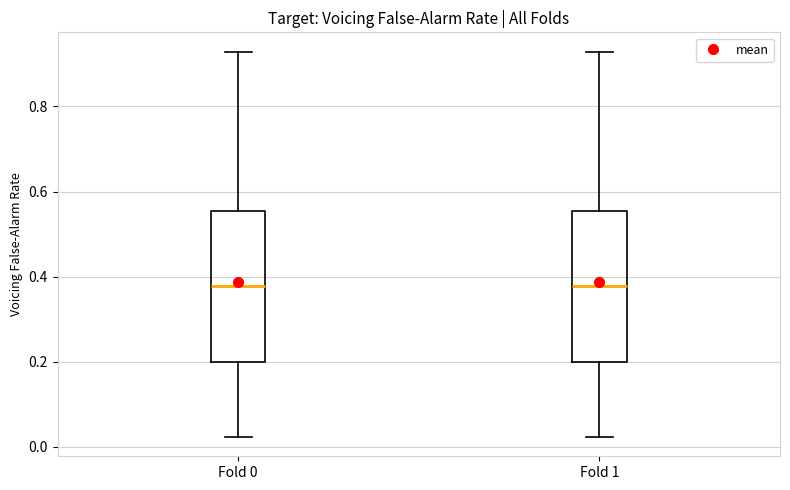

Reading left to right, transcribe this box plot: for each box, give where its median line is, the range the box spans, and where its two whiskers end, as read against the y-axis. The values are not printed on the chart, so give them approximately, as read against the axis.

Fold 0: median 0.38, box 0.20 to 0.56, whiskers 0.02 to 0.92
Fold 1: median 0.38, box 0.20 to 0.56, whiskers 0.02 to 0.92